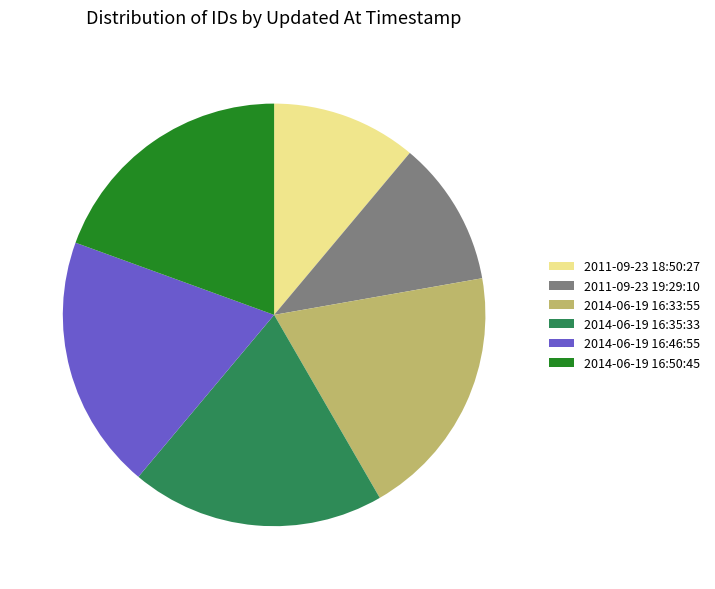

How many slices are in this pie chart?

6